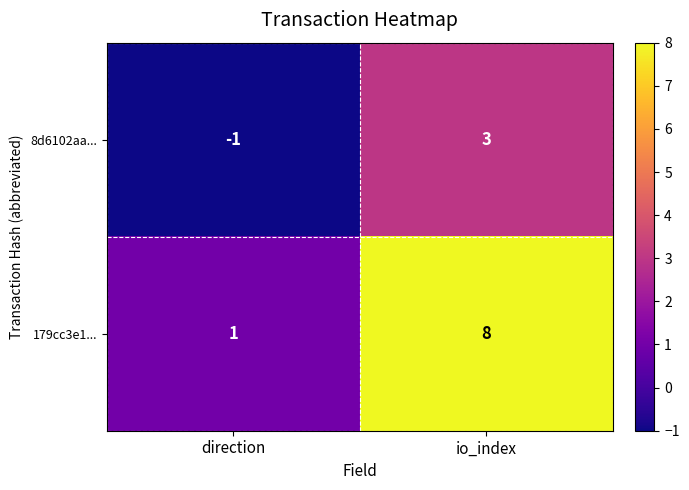

How many series are shown in this chart?

2